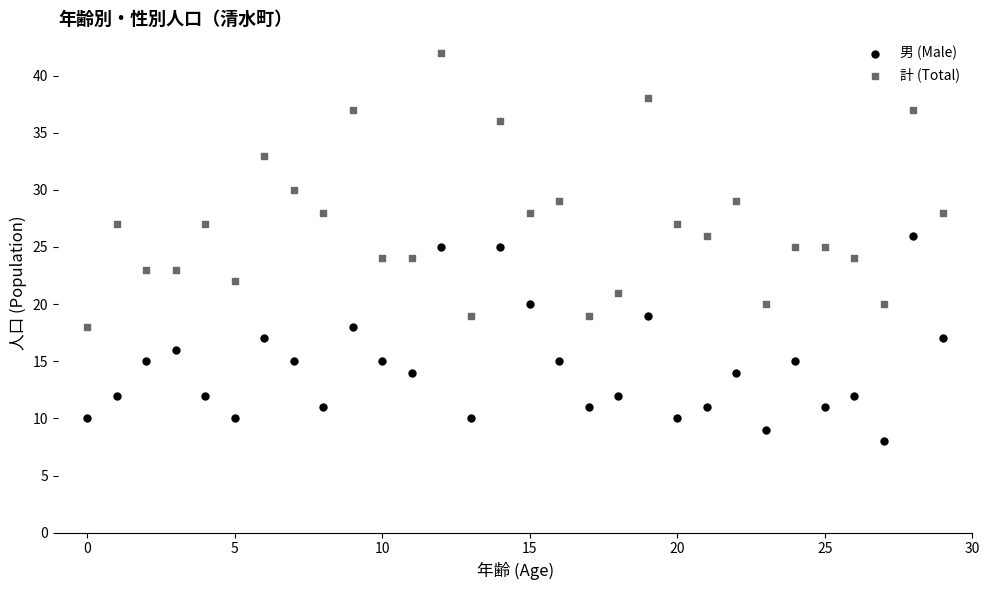

Which series contains the highest Y value?

計 (Total)